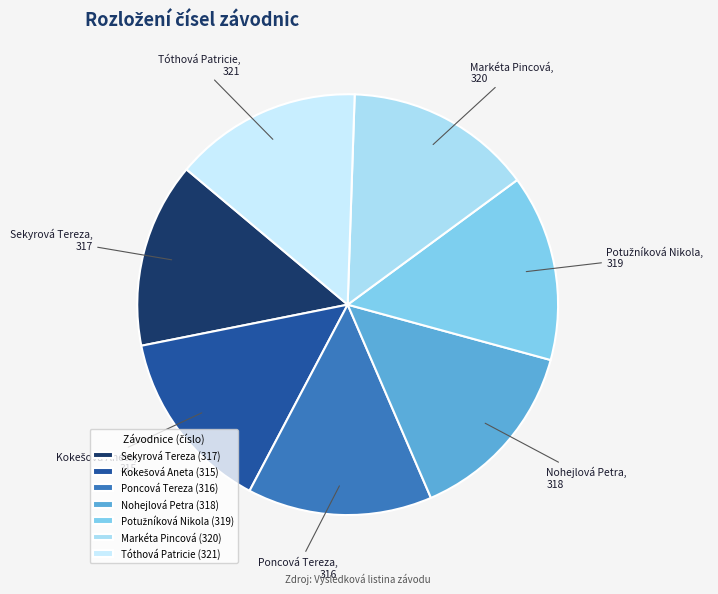

Is it true that Poncová Tereza is 14% of the pie?

True